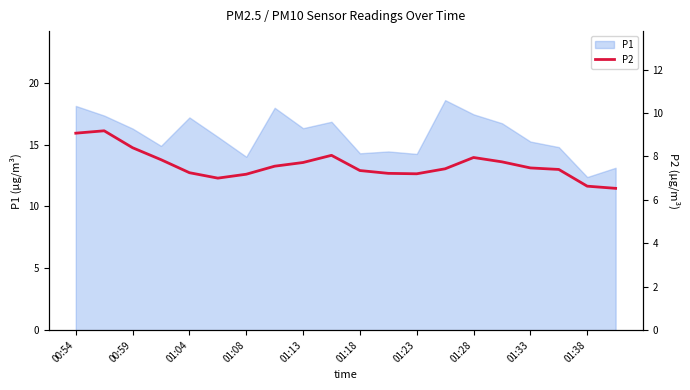

What position from the right is 15?

5